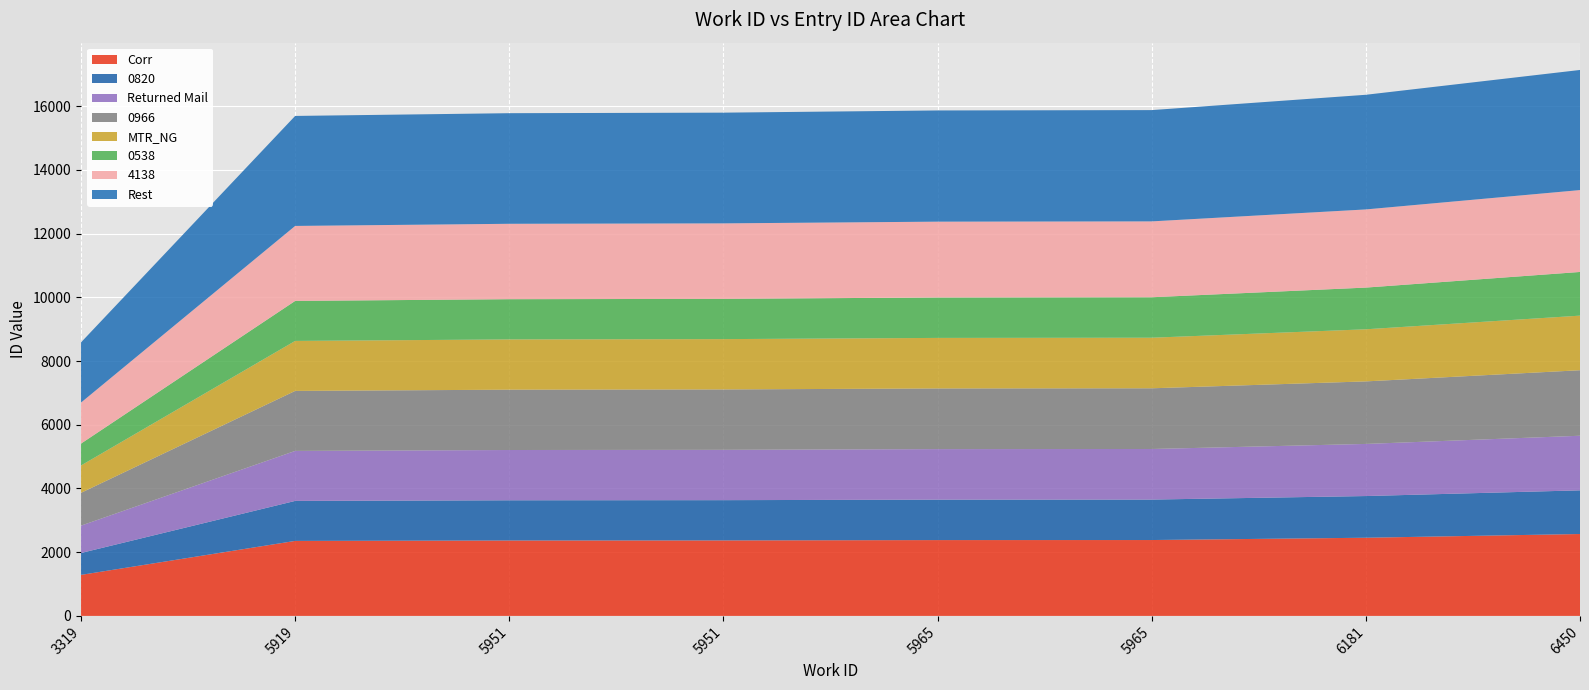

Reading left to right, what are all the values shown in this chart?

3319=8586	5919=15694	5951=15780	5951=15797	5965=15866	5965=15877	6181=16358	6450=17137